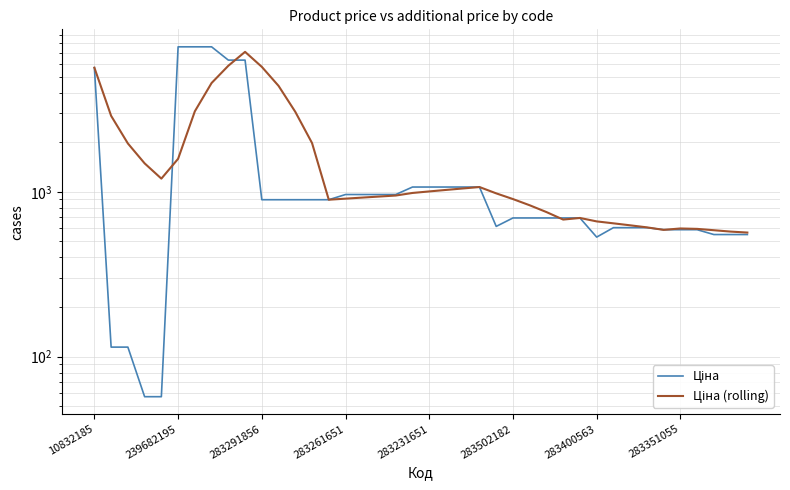

What are all the series names shown in the legend?

Ціна, Ціна (rolling)